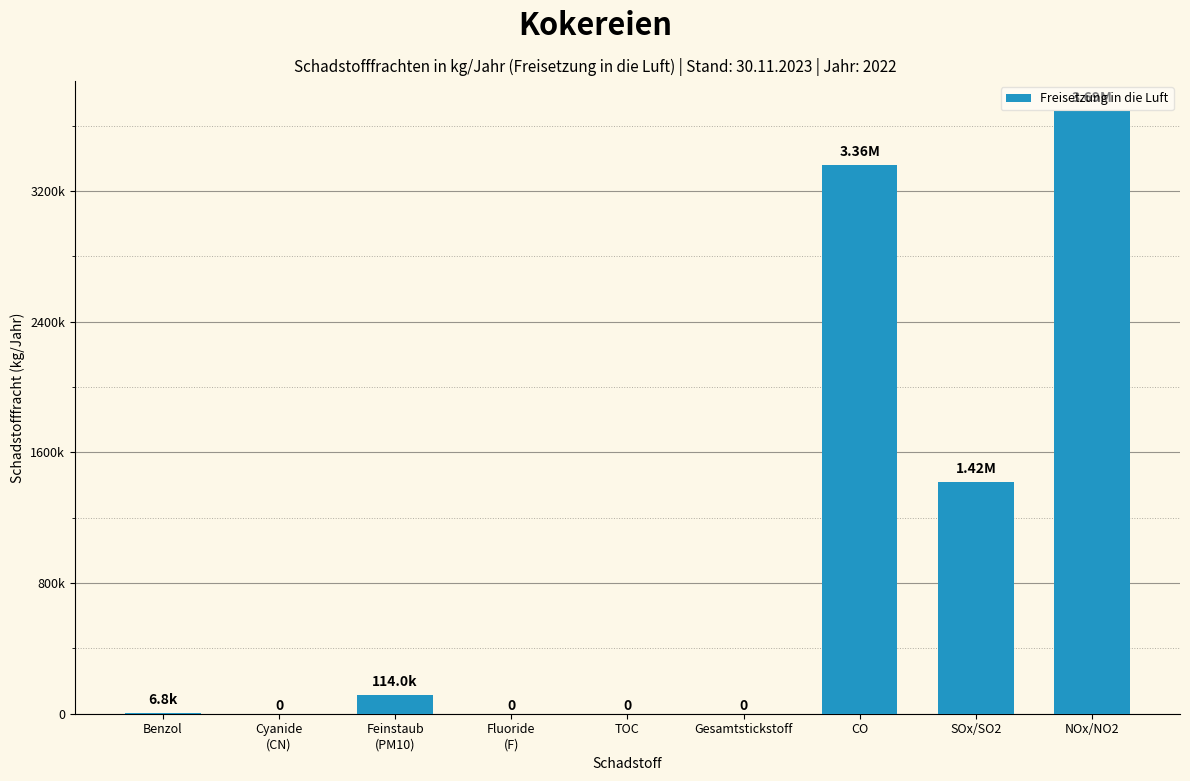

How many data points are less than 6850?

4